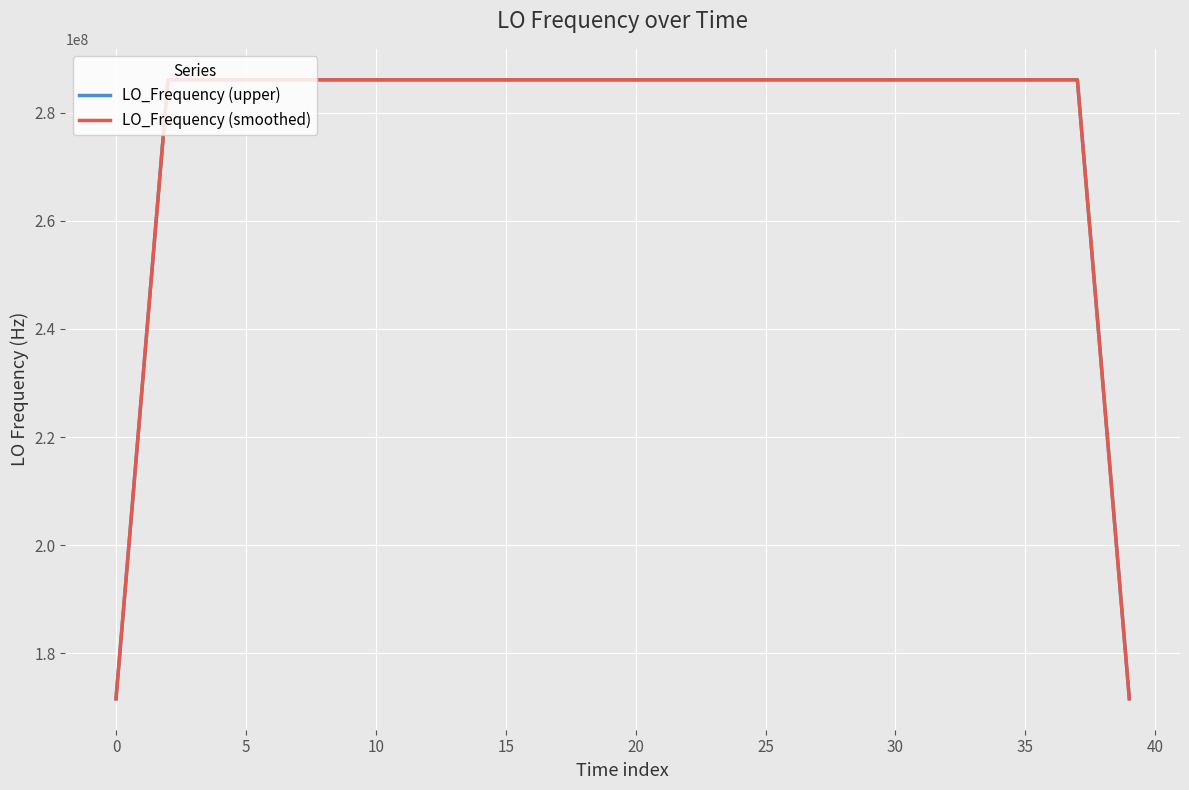

At which label does LO_Frequency (upper) reach its peak?

15